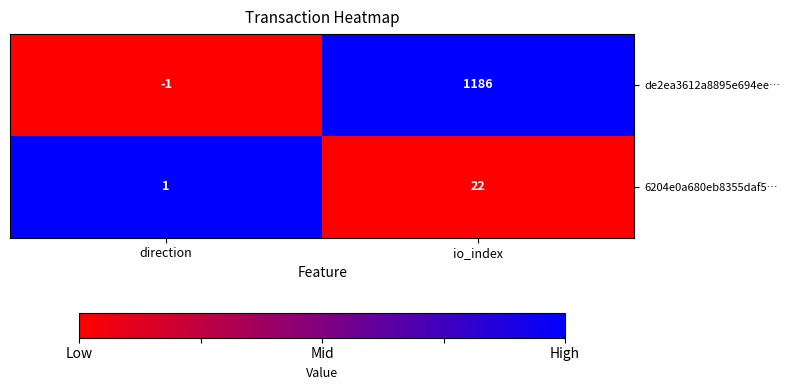

Which category has the lowest value in the 6204e0a680eb8355daf5… series?

direction